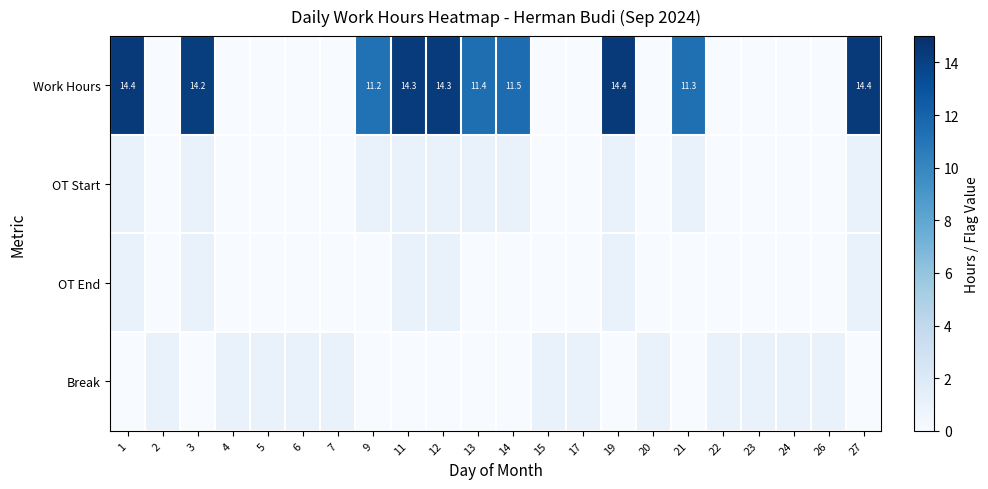

What is the difference between the maximum and minimum values in the Work Hours series?

14.4